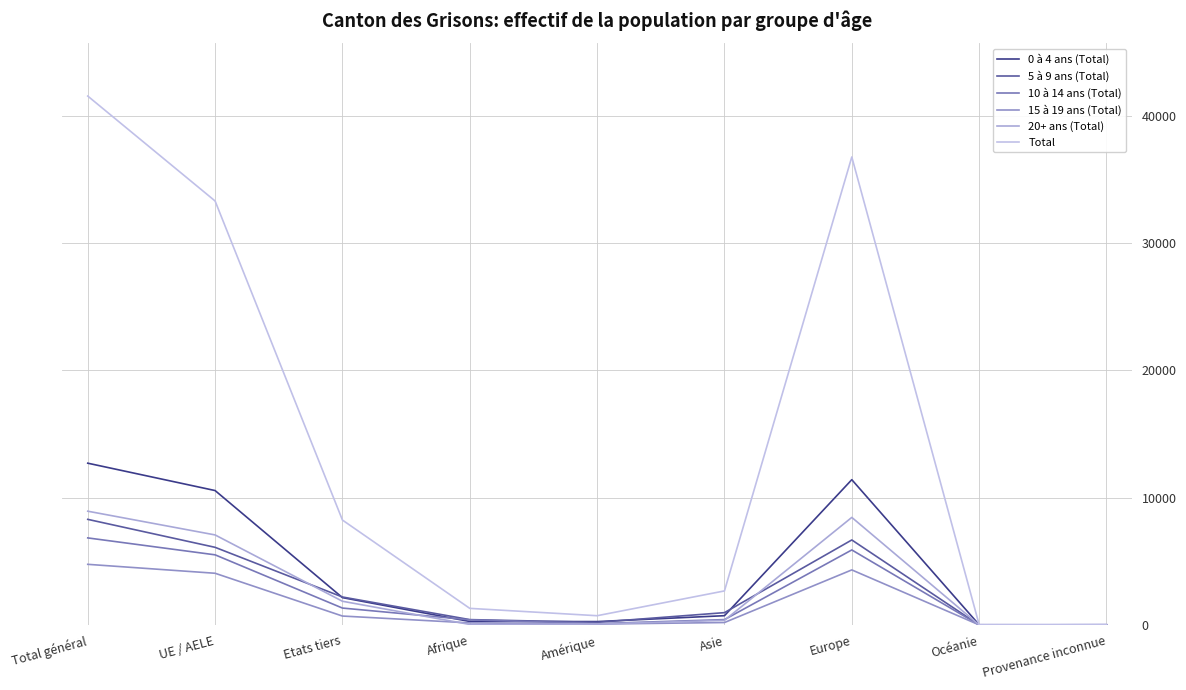

At which category is the sum across all series the highest?

Total général